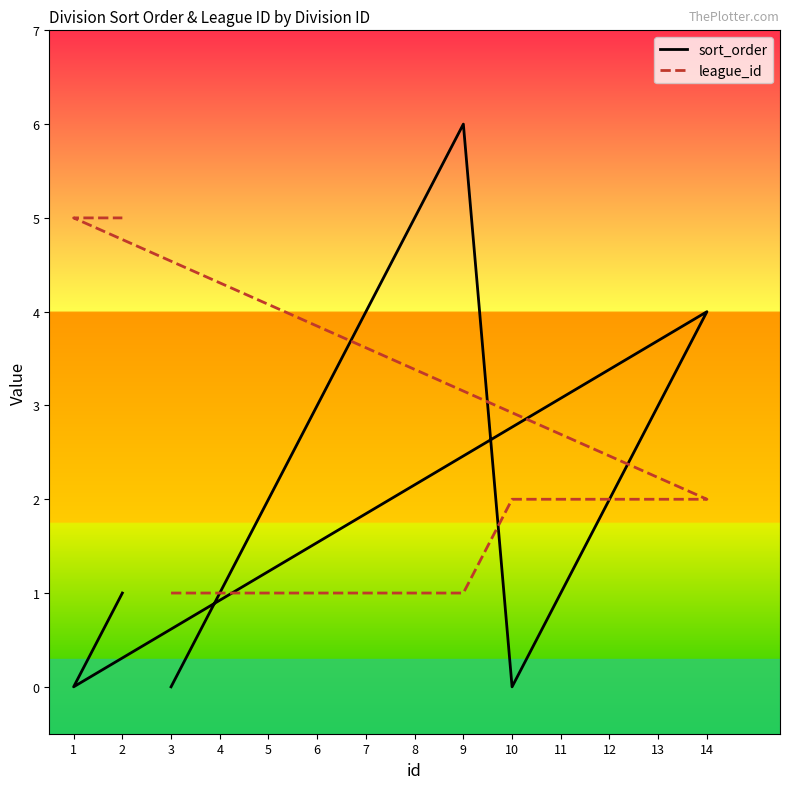

What is the value of the league_id point at the 3rd from the left?

1